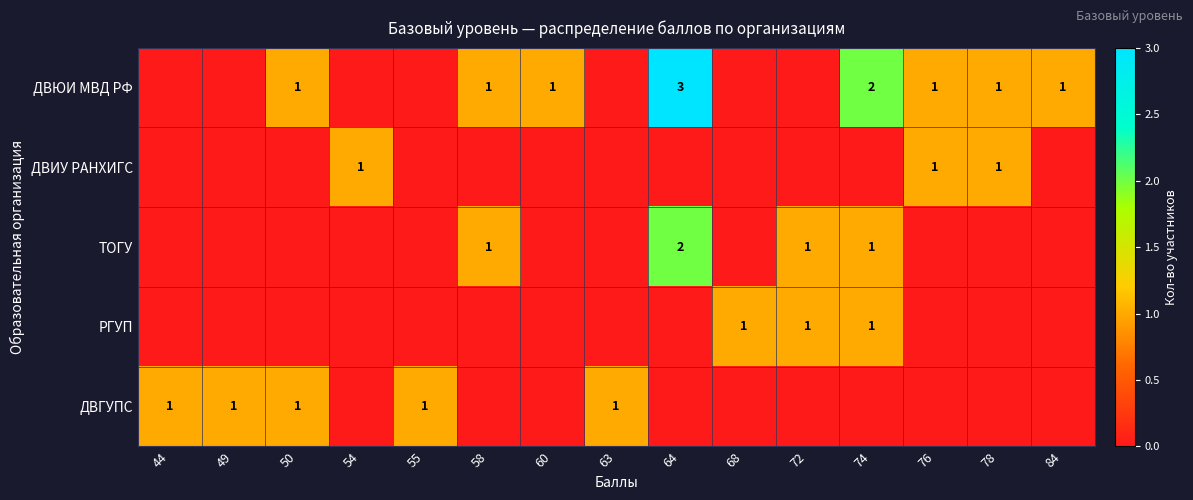

Which series has the largest total across all categories?

ДВЮИ МВД РФ